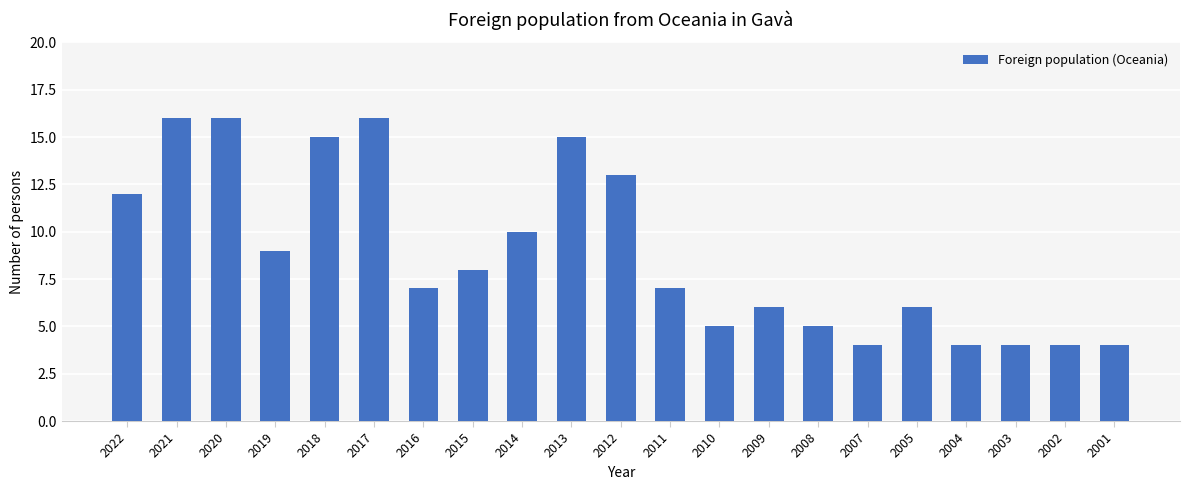

At which label does the data first exceed 7?

2022